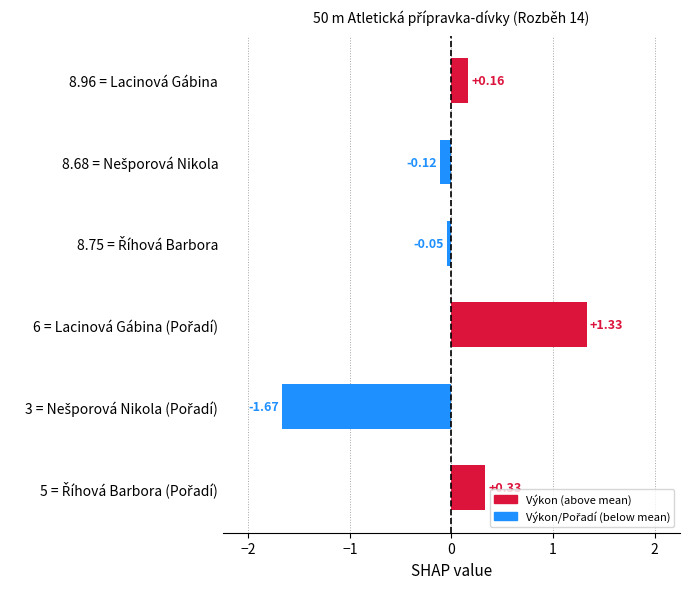

How many values are below zero?

3